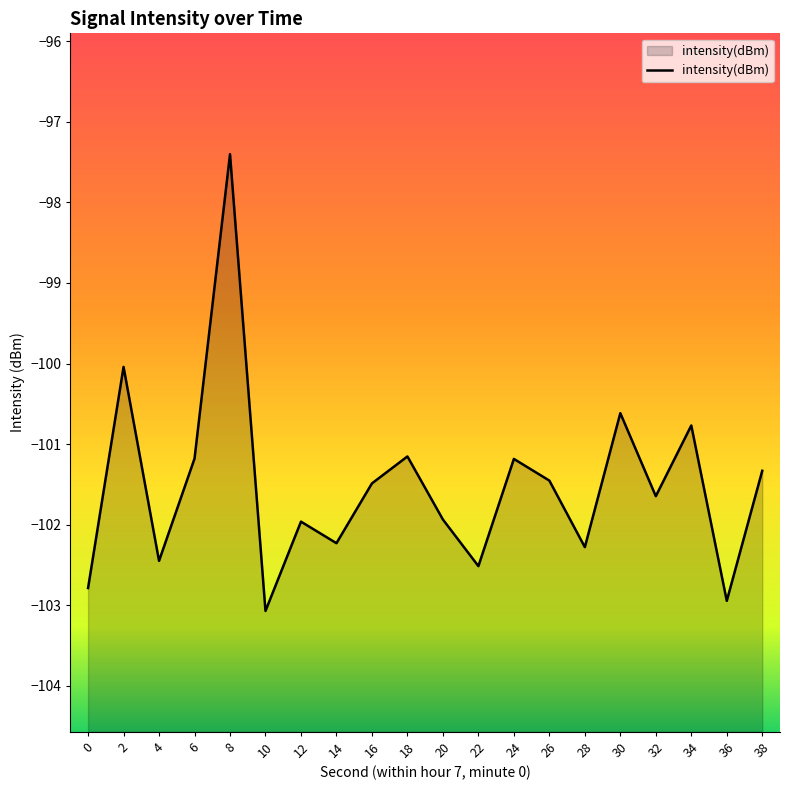

How many data points are above -101?

4